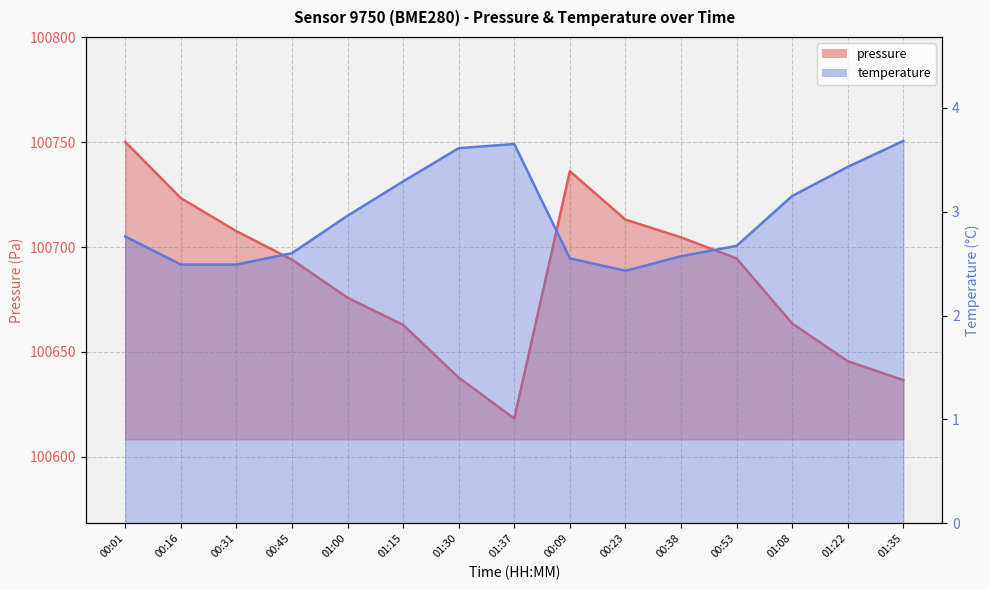

How many interior local peaks does the pressure series have?

1